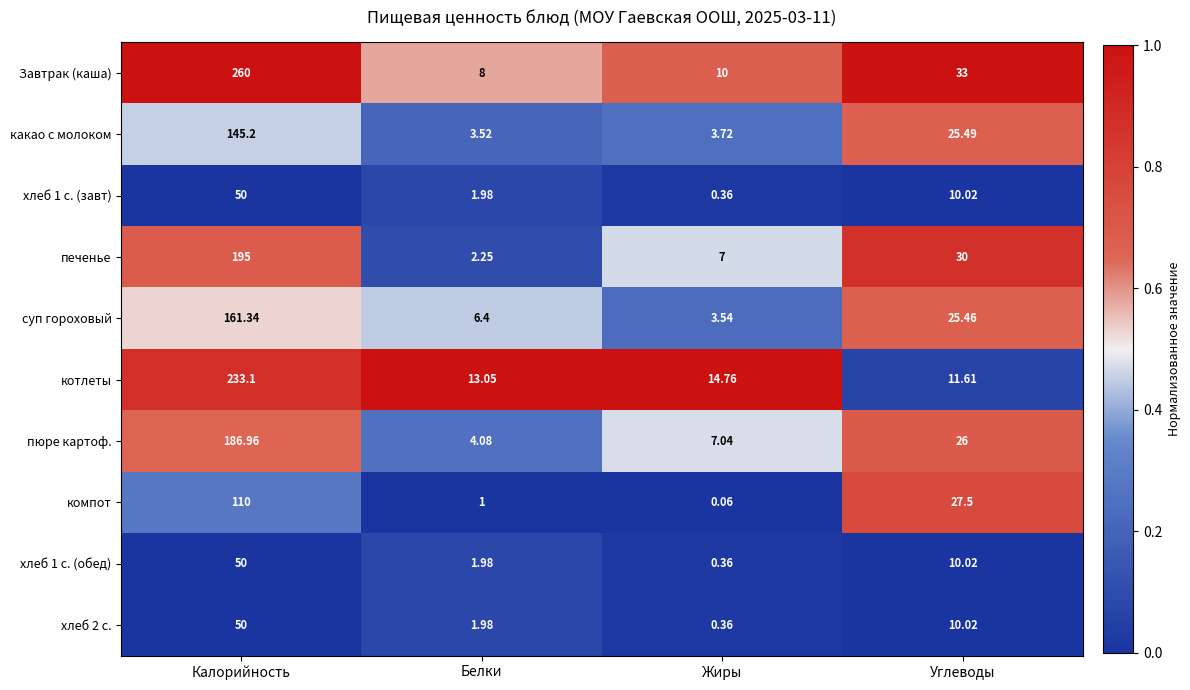

Which series changed the most between Белки and Жиры?

печенье